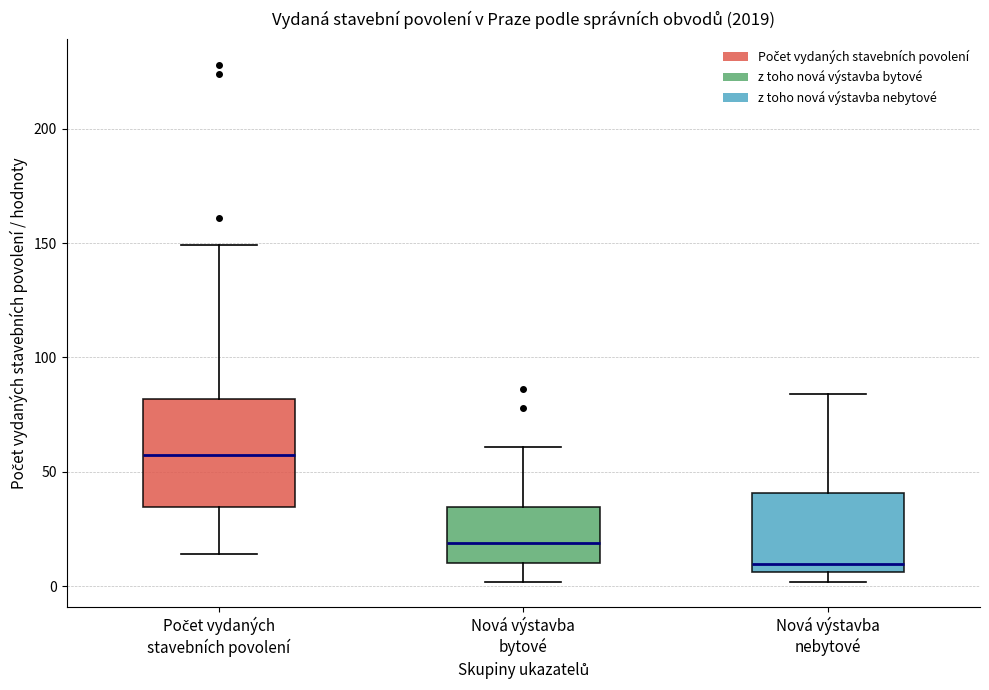

Reading left to right, transcribe this box plot: for each box, give where its median line is, the range the box spans, and where its two whiskers end, as read against the y-axis. The values are not printed on the chart, so give them approximately, as read against the axis.

Počet vydaných stavebních povolení: median 60, box 35 to 80, whiskers 15 to 150
Nová výstavba bytové: median 20, box 10 to 35, whiskers 0 to 60
Nová výstavba nebytové: median 10, box 5 to 40, whiskers 0 to 85